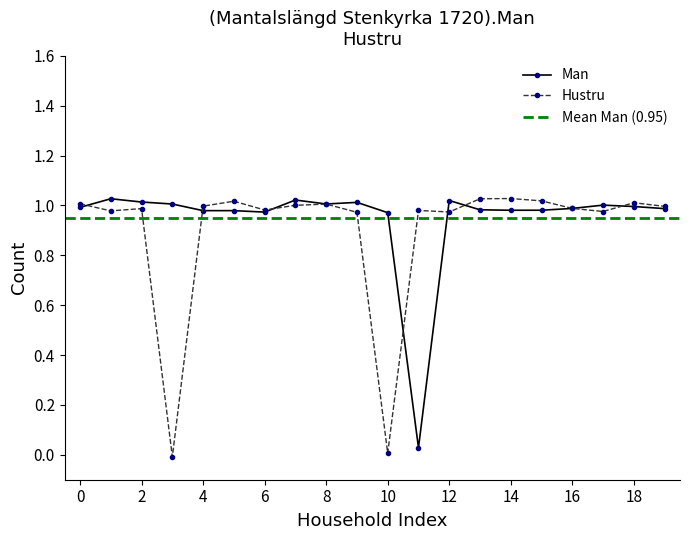

How many lines are shown in the chart?

2